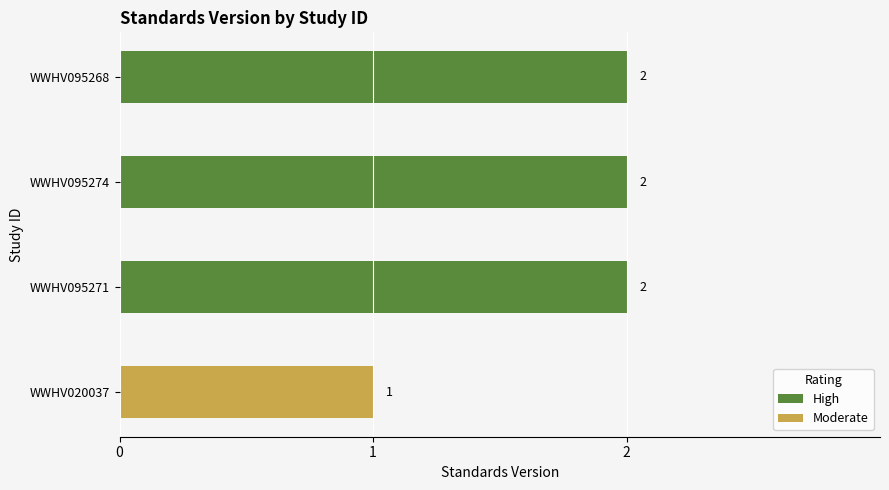

Reading bottom to top, extract all data points from this chart.

WWHV020037=1	WWHV095271=2	WWHV095274=2	WWHV095268=2